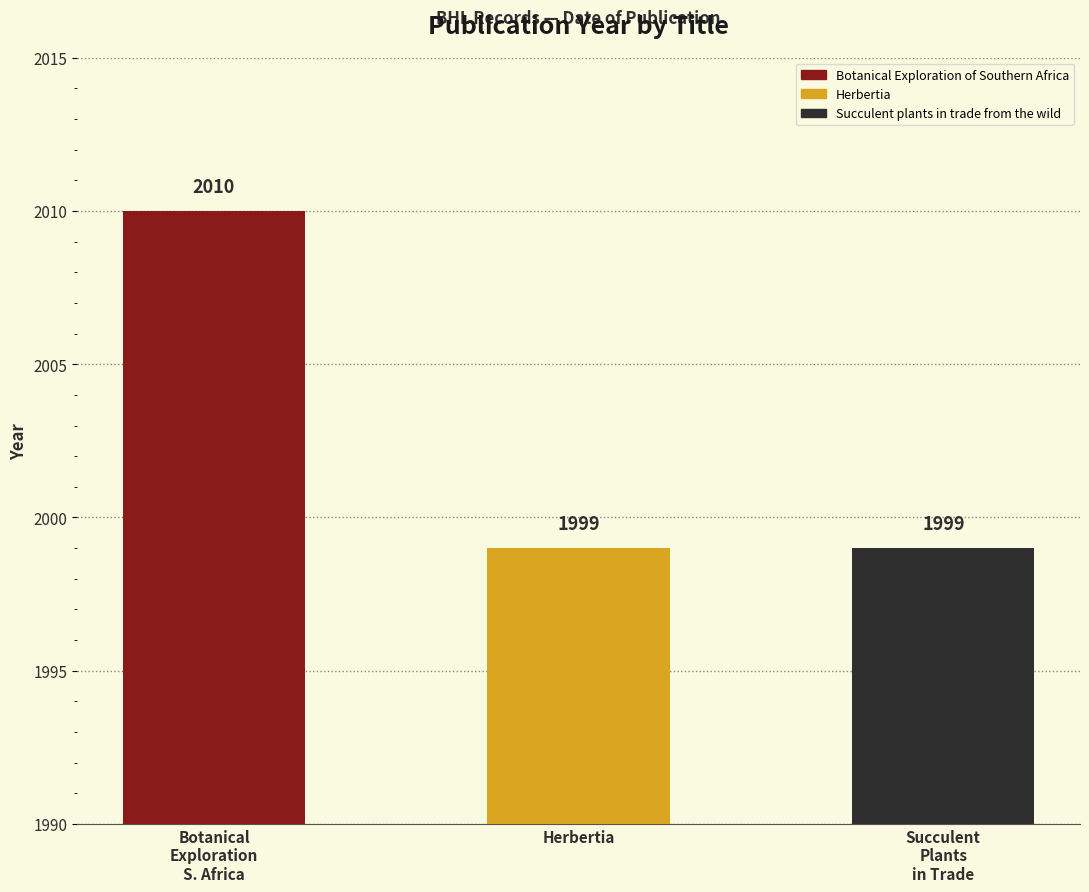

Is it true that the value at Botanical Exploration of Southern Africa is 790?

False